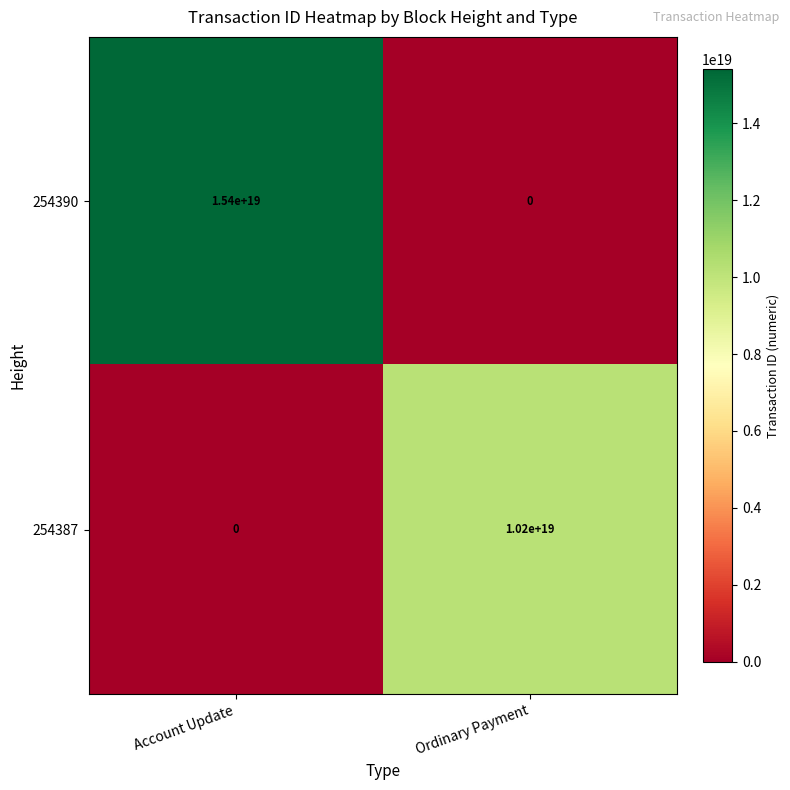

Is the value of 254390 at Ordinary Payment greater than the value of 254387 at Ordinary Payment?

No